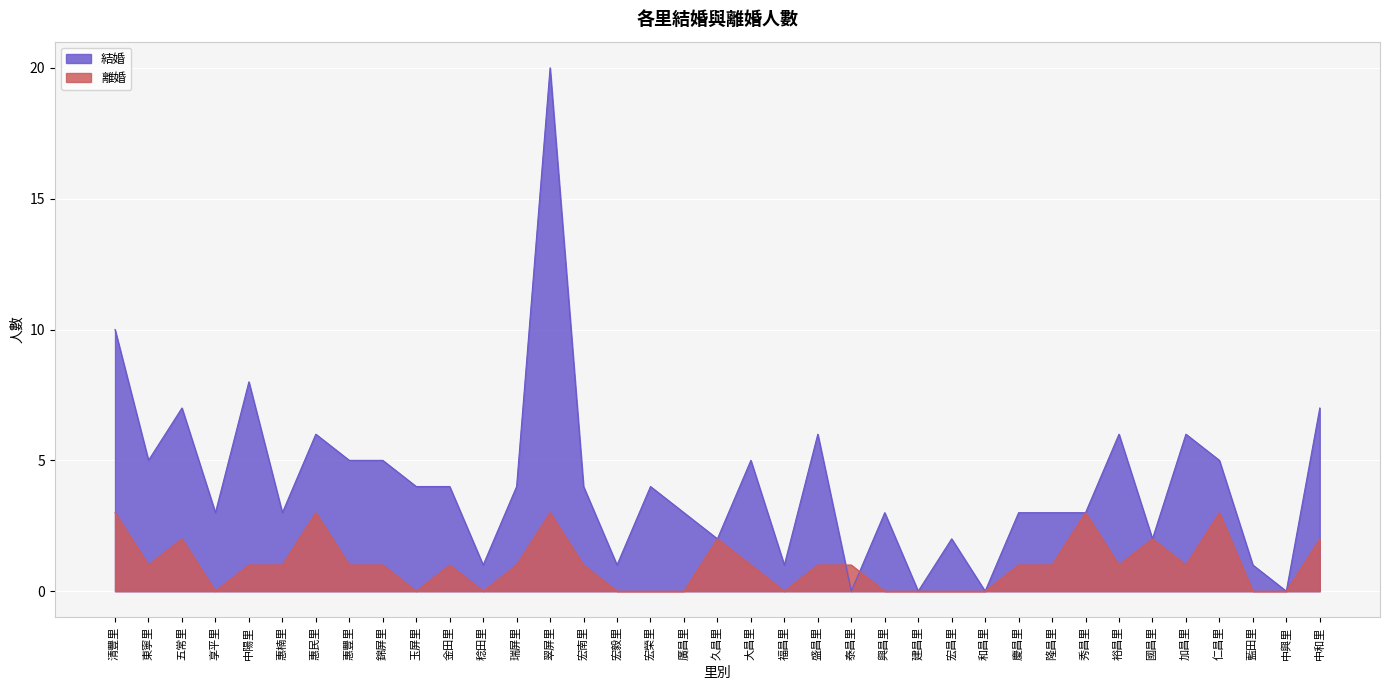

How many lines are shown in the chart?

2